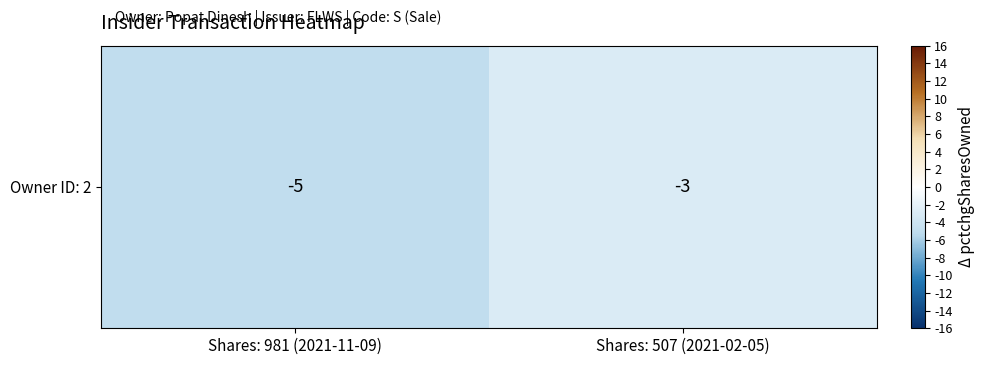

What is the change in value from Shares: 981 (2021-11-09) to Shares: 507 (2021-02-05)?

+2